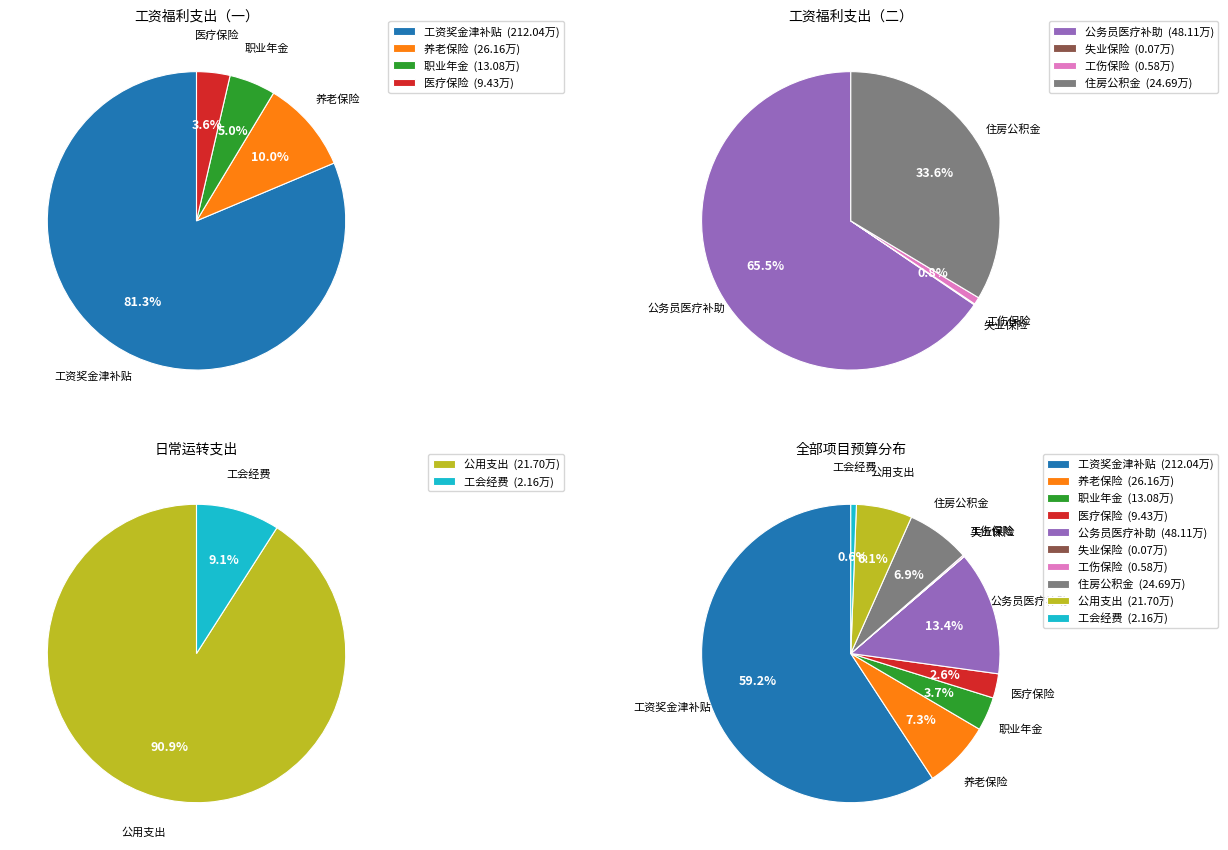

What is the change in value from 公务员医疗补助 to 工会经费?

-46.0